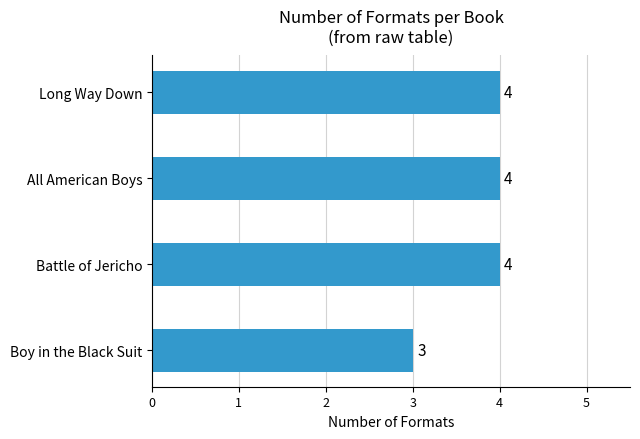

True or false: the data shows 4 at Battle of Jericho.

True